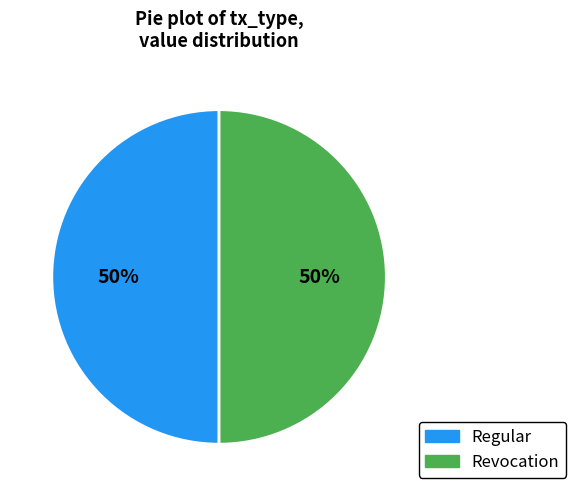

True or false: Regular accounts for 50% of the total.

True